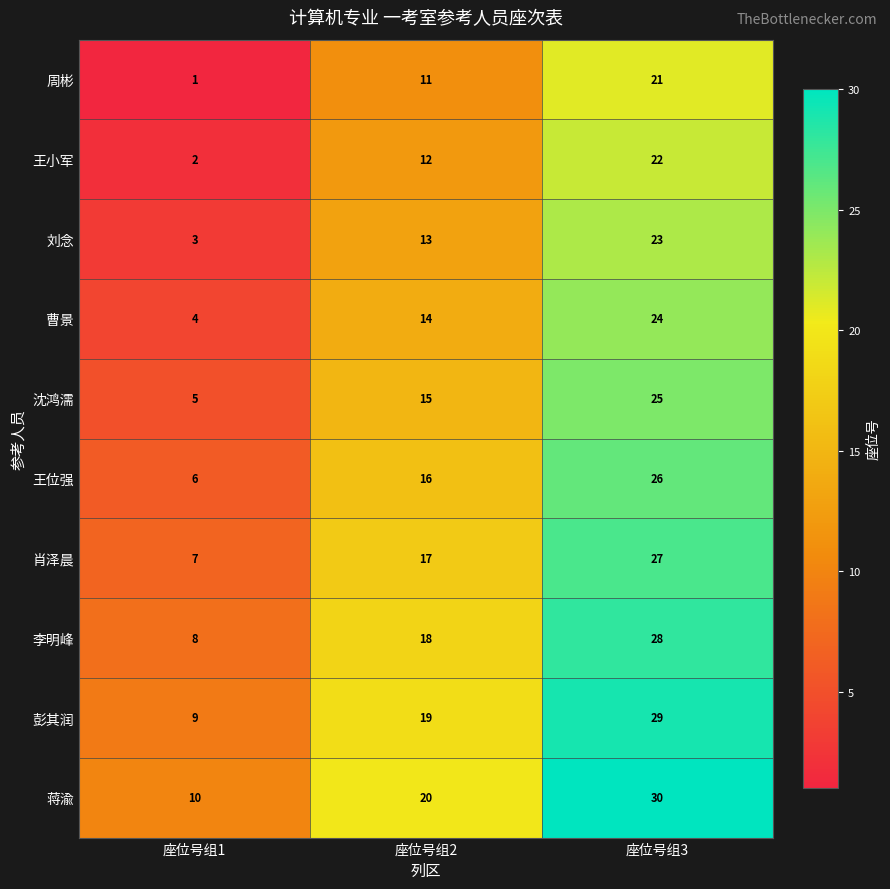

The 肖泽晨 series shows 27 at 座位号组3. True or false?

True